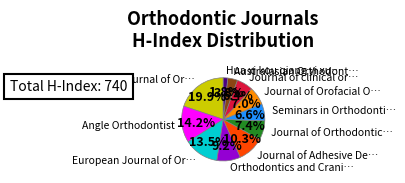

Is there a majority slice in this chart?

No